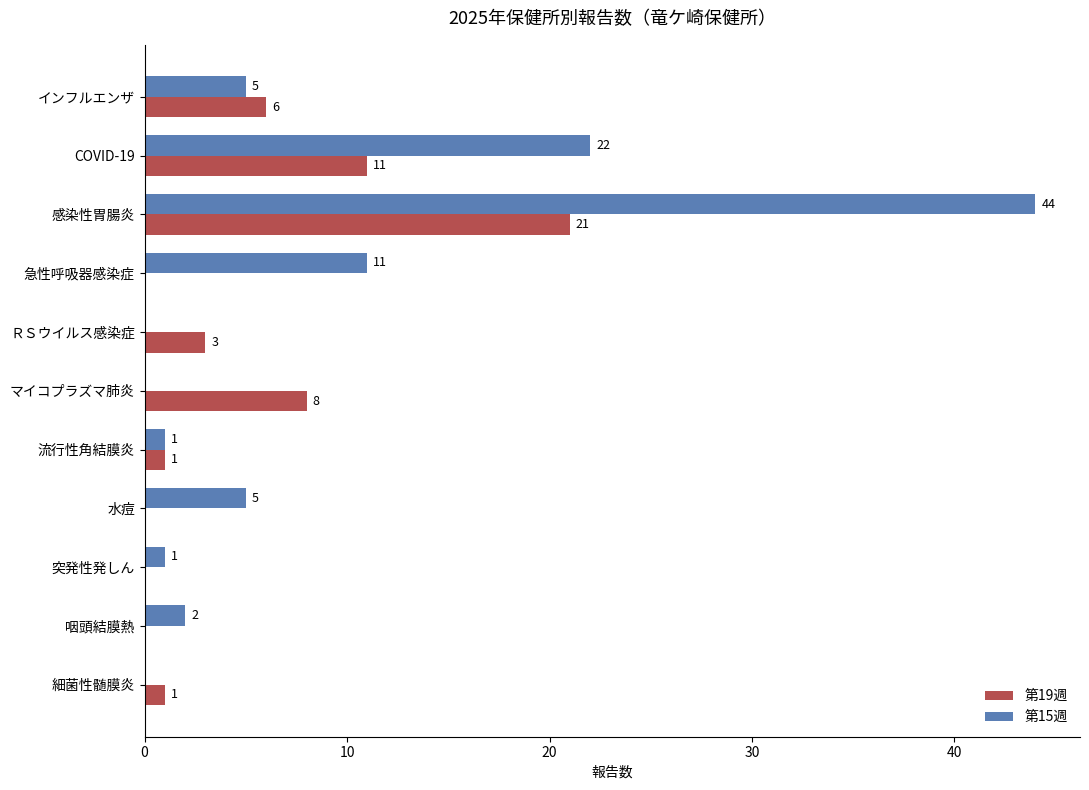

The value of 第19週 at 突発性発しん is 7. True or false?

False